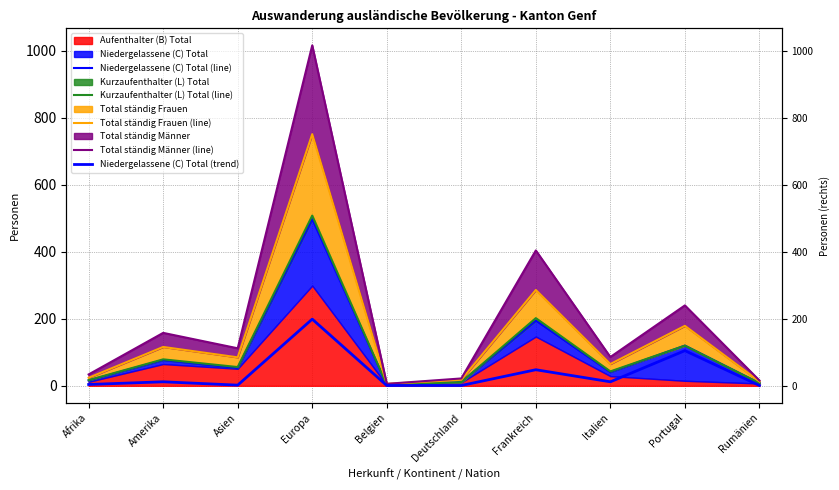

Reading left to right, what are all the values shown in this chart?

Niedergelassene (C) Total (line): Afrika=16	Amerika=77	Asien=53	Europa=498	Belgien=3	Deutschland=11	Frankreich=195	Italien=41	Portugal=120	Rumänien=8
Kurzaufenthalter (L) Total (line): Afrika=17	Amerika=79	Asien=56	Europa=508	Belgien=3	Deutschland=11	Frankreich=202	Italien=43	Portugal=120	Rumänien=8
Total ständig Frauen (line): Afrika=24	Amerika=116	Asien=85	Europa=751	Belgien=6	Deutschland=18	Frankreich=286	Italien=65	Portugal=179	Rumänien=13
Total ständig Männer (line): Afrika=34	Amerika=158	Asien=112	Europa=1016	Belgien=6	Deutschland=22	Frankreich=404	Italien=86	Portugal=240	Rumänien=16
Niedergelassene (C) Total (trend): Afrika=4	Amerika=12	Asien=2	Europa=199	Belgien=1	Deutschland=1	Frankreich=48	Italien=12	Portugal=105	Rumänien=1